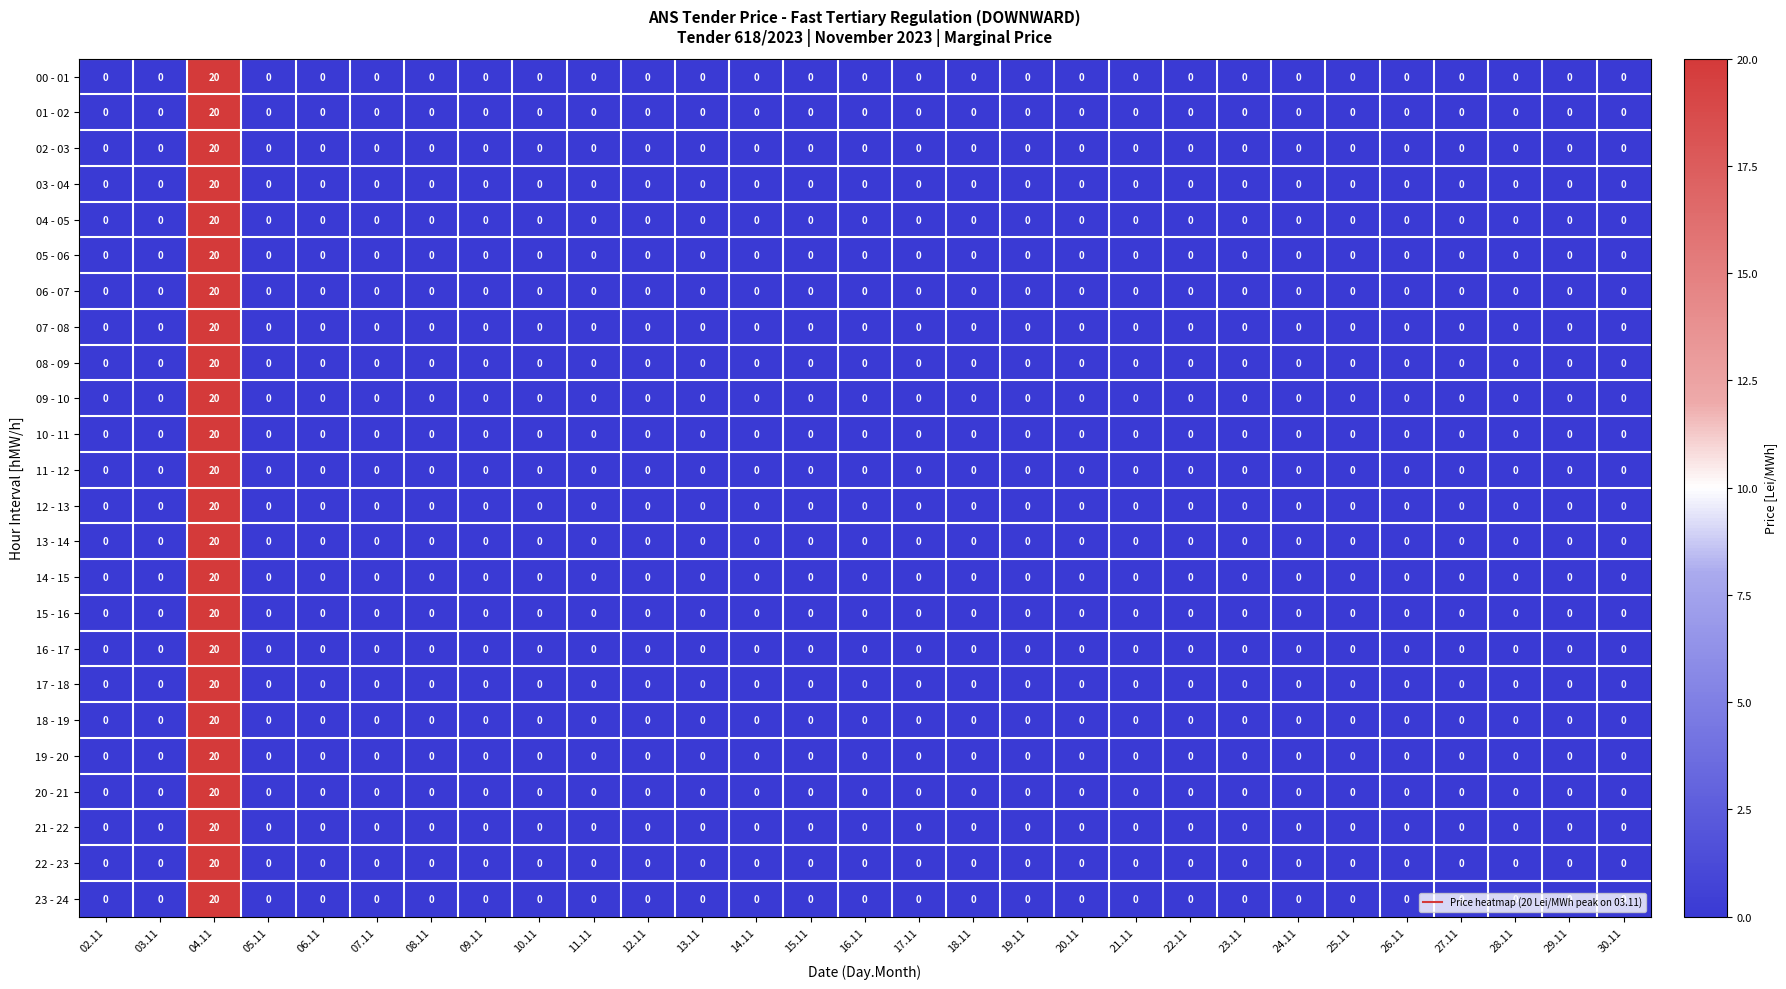

True or false: 19 - 20 has a value of 0 at 22.11.

True